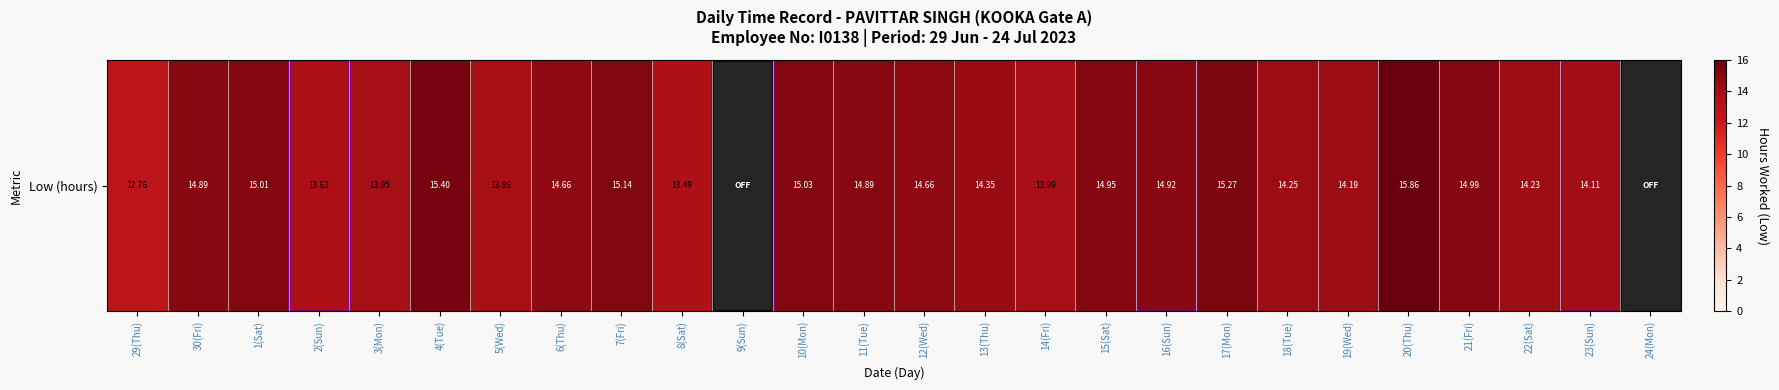

Between 2(Sun) and 3(Mon), which is larger?

3(Mon)